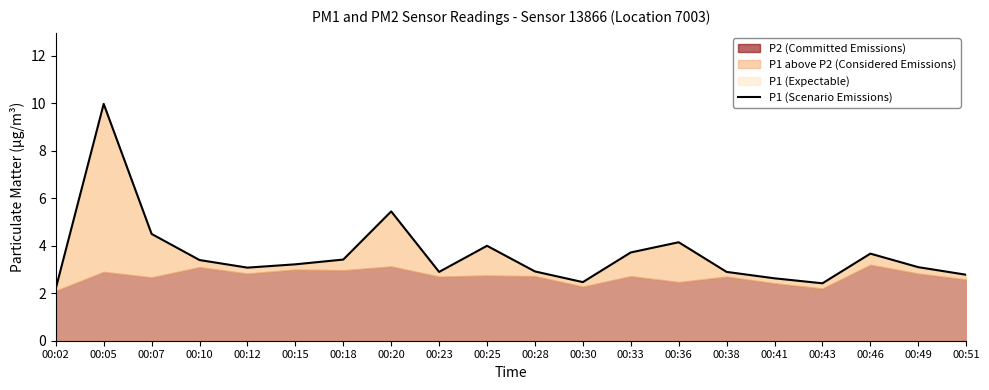

What is the value of the 16th point from the left?

2.6